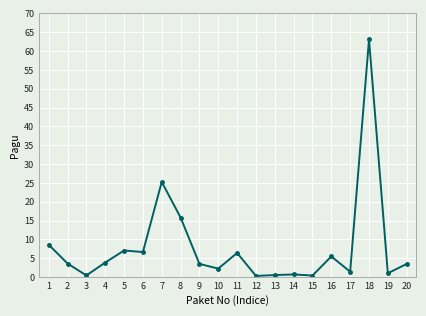

Which label corresponds to the largest value in the chart?

18